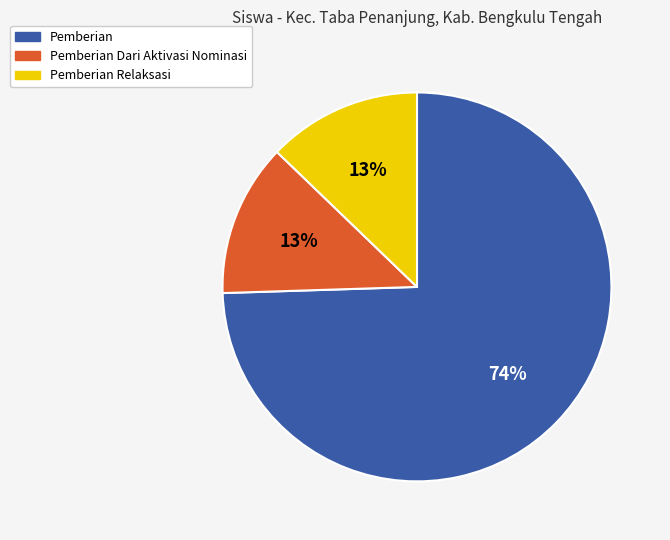

Is it true that Pemberian is 74% of the pie?

True